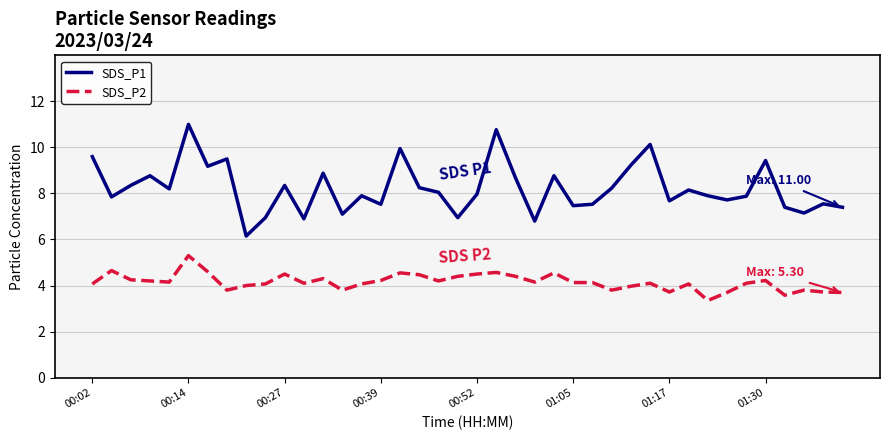

Which series has the largest total across all categories?

SDS_P1